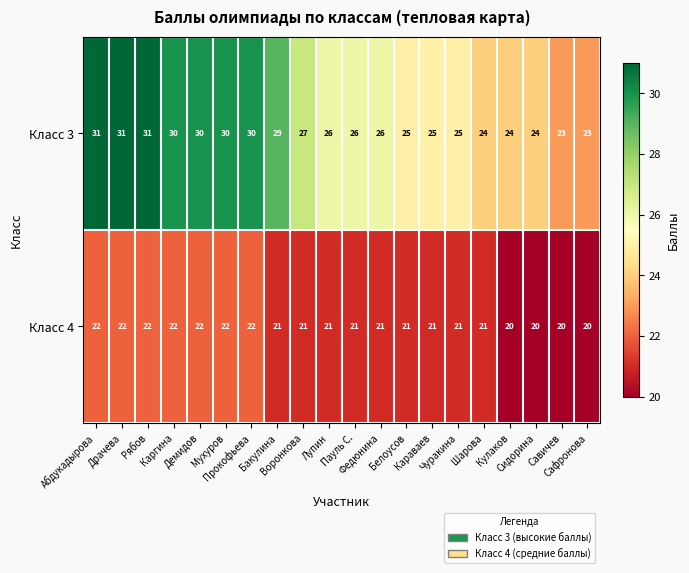

List the series in order of their overall mean, highest first.

Класс 3, Класс 4